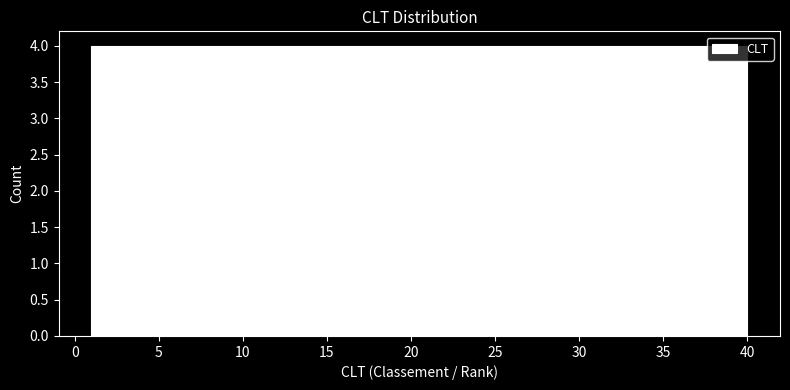

Reading left to right, transcribe this chart: for each bar, give the range it covers on the x-axis and its height. Neither the bar edges nor the heights are printed on the chart, so give them approximately, as read against the axes.

1.0 to 4.9: 4
4.9 to 8.8: 4
8.8 to 12.7: 4
12.7 to 16.6: 4
16.6 to 20.5: 4
20.5 to 24.4: 4
24.4 to 28.3: 4
28.3 to 32.2: 4
32.2 to 36.1: 4
36.1 to 40.0: 4